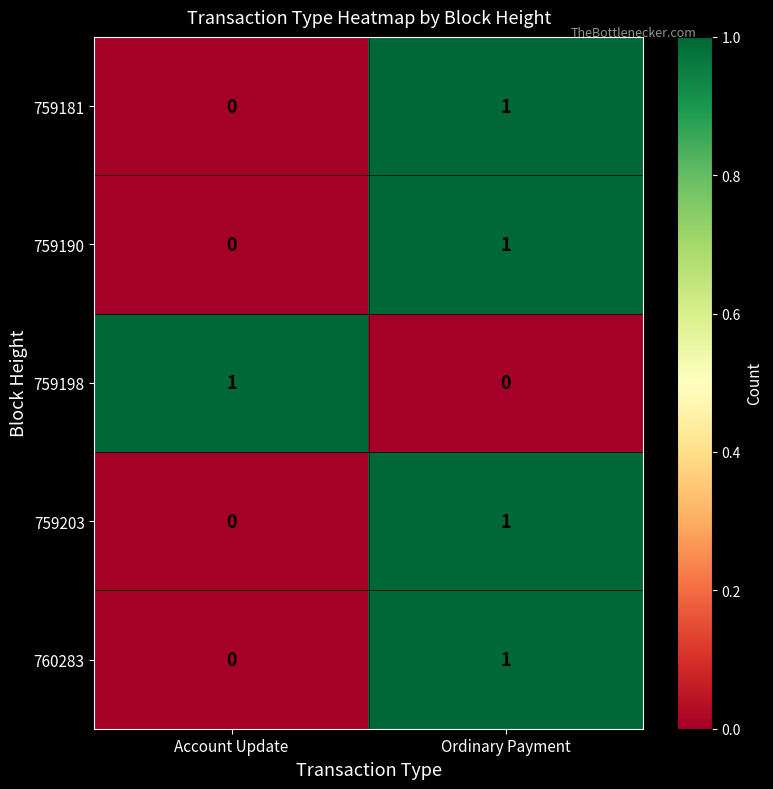

What is the total value across all series at Ordinary Payment?

4